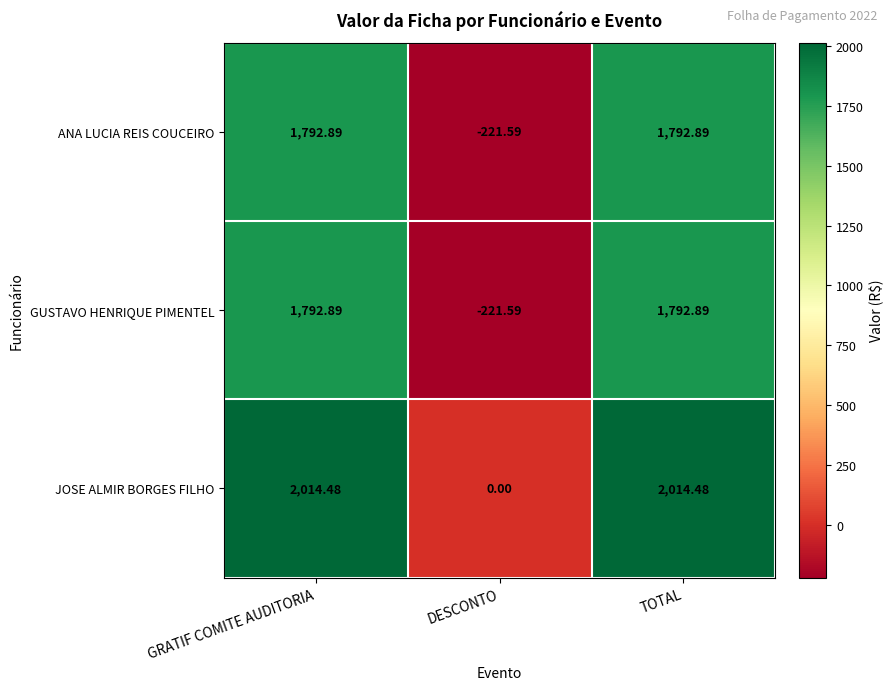

Which category has the lowest value in the JOSE ALMIR BORGES FILHO series?

DESCONTO